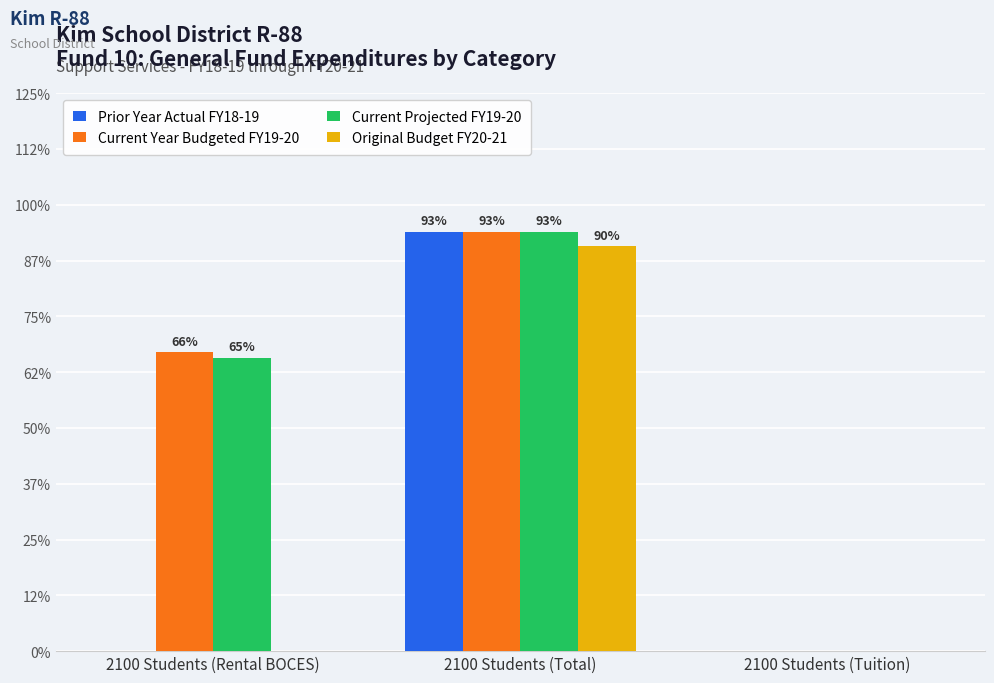

What are all the series names shown in the legend?

Prior Year Actual FY18-19, Current Year Budgeted FY19-20, Current Projected FY19-20, Original Budget FY20-21